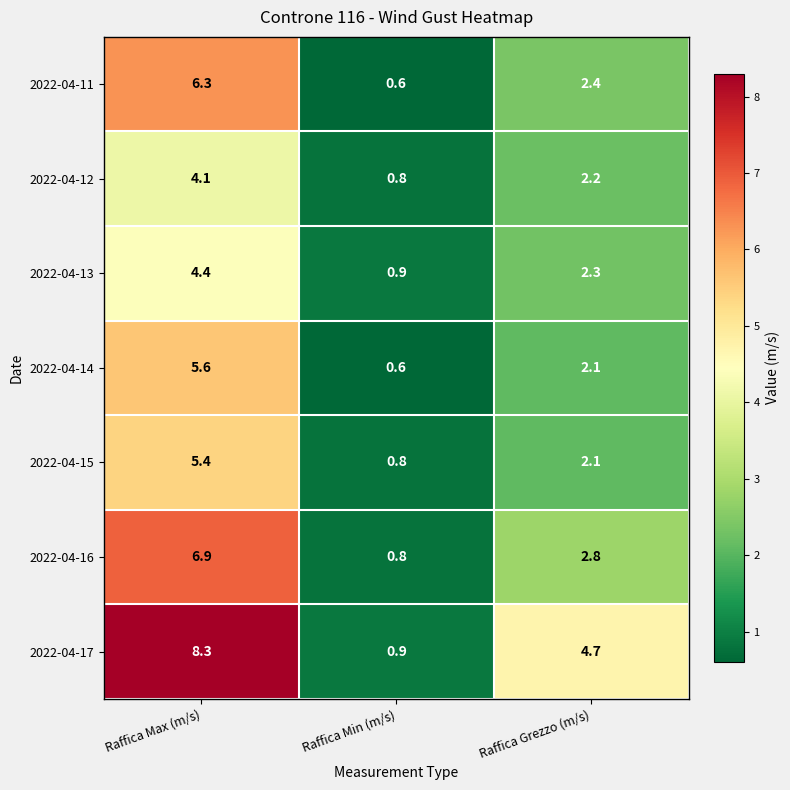

At which label does 2022-04-14 reach its peak?

Raffica Max (m/s)